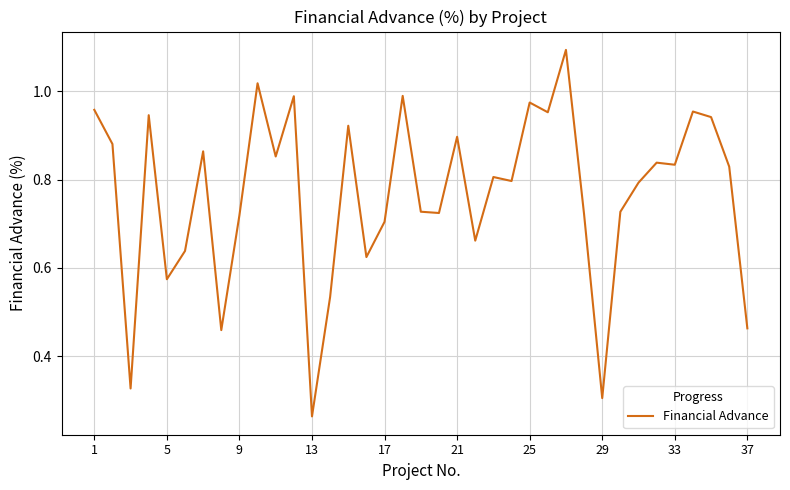

How many interior local peaks (higher than both neighbors) does the data have?

12